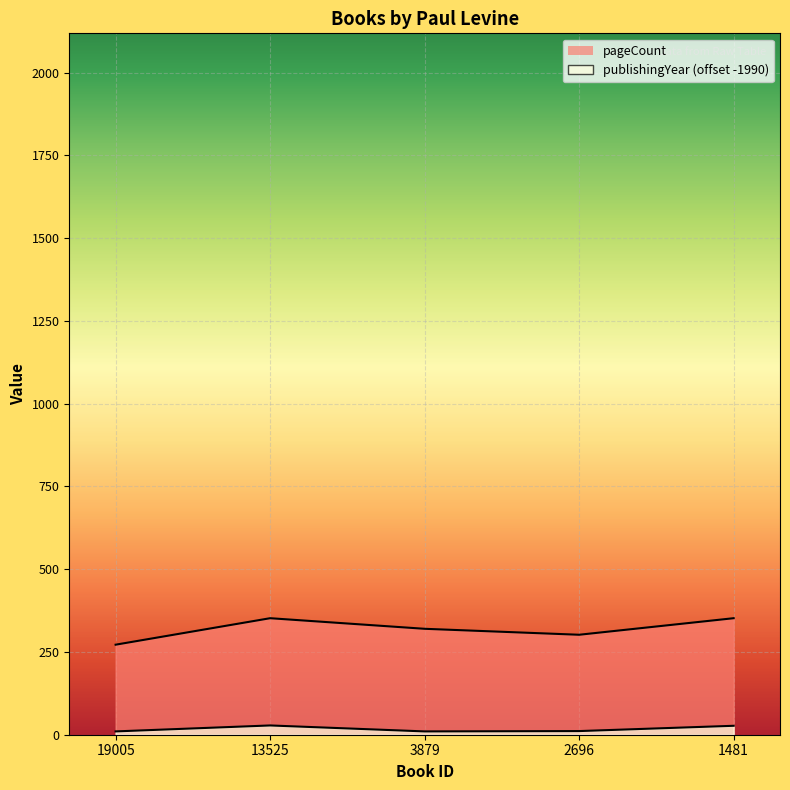

How many values in the pageCount series are below 320?

2